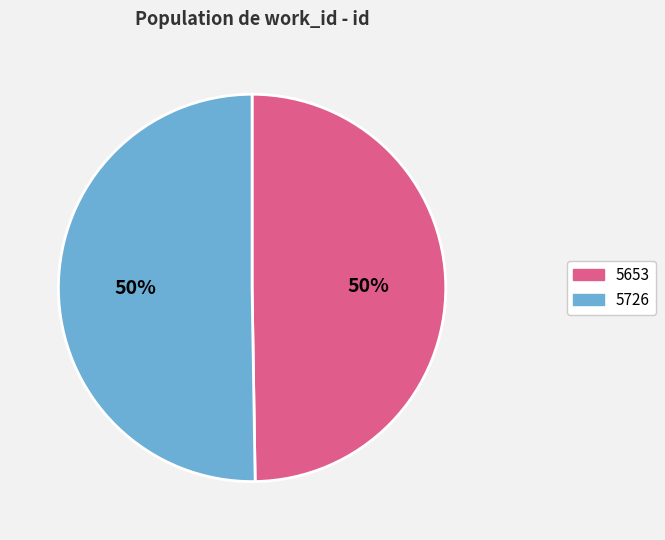

Which has a higher value, 5726 or 5653?

5726